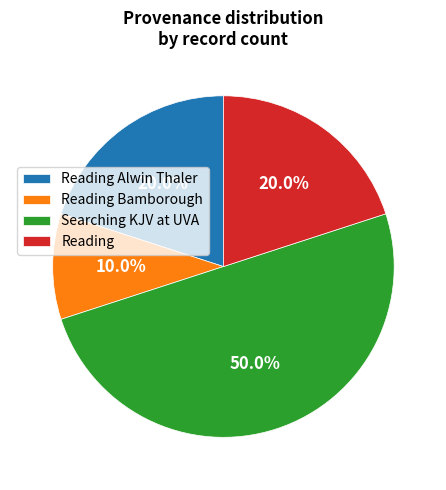

Count the number of slices in the pie.

4